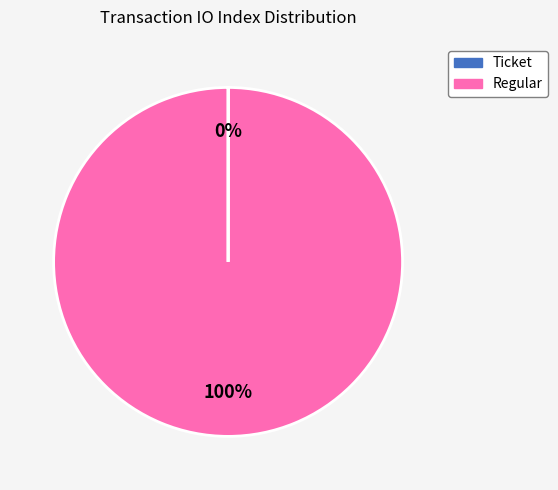

Is there any slice that represents more than half of the pie?

Yes